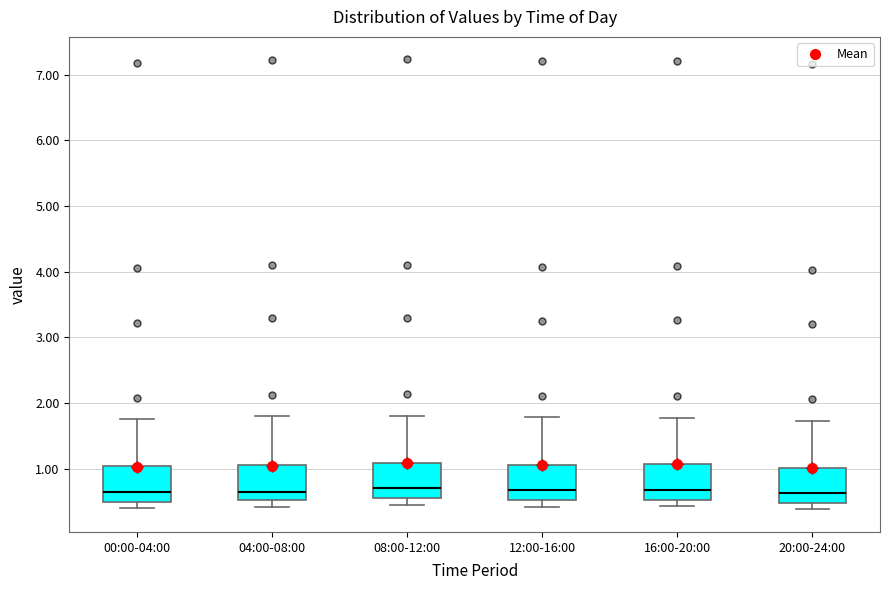

Where is the lower edge of the box for 20:00-24:00 on the y-axis? The values are not printed on the chart, so give them approximately, as read against the axis.

0.5